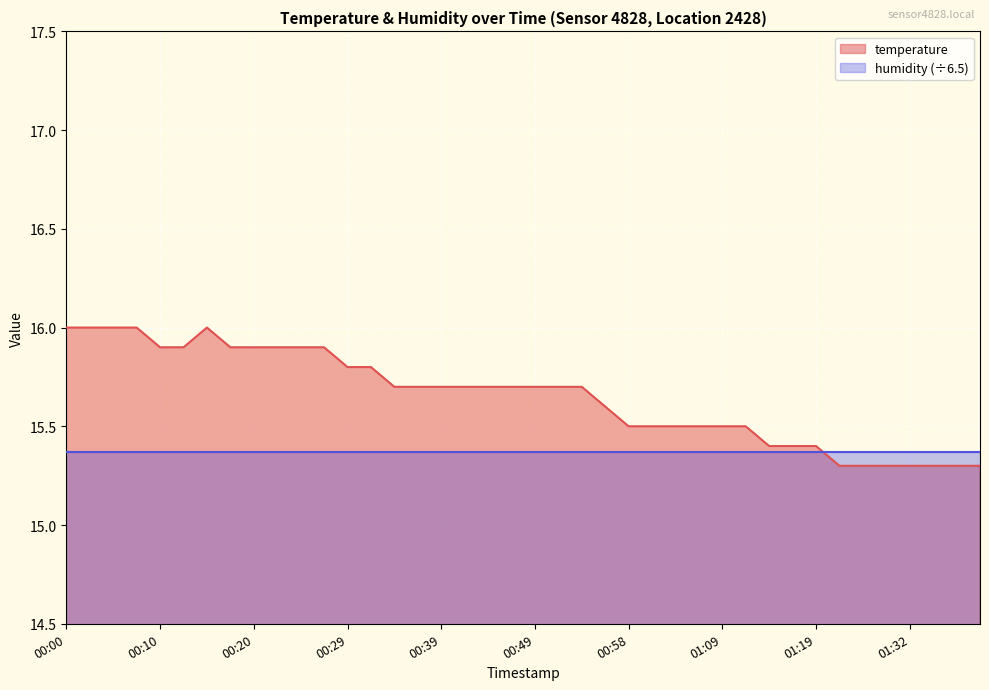

What is the label of the 27th point from the left?

01:03